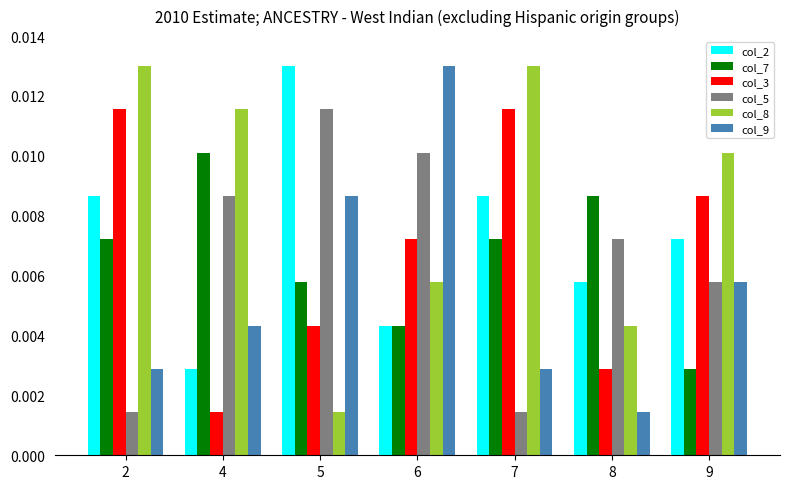

Rank the series at 4 from lowest to highest value.

col_3, col_2, col_9, col_5, col_7, col_8